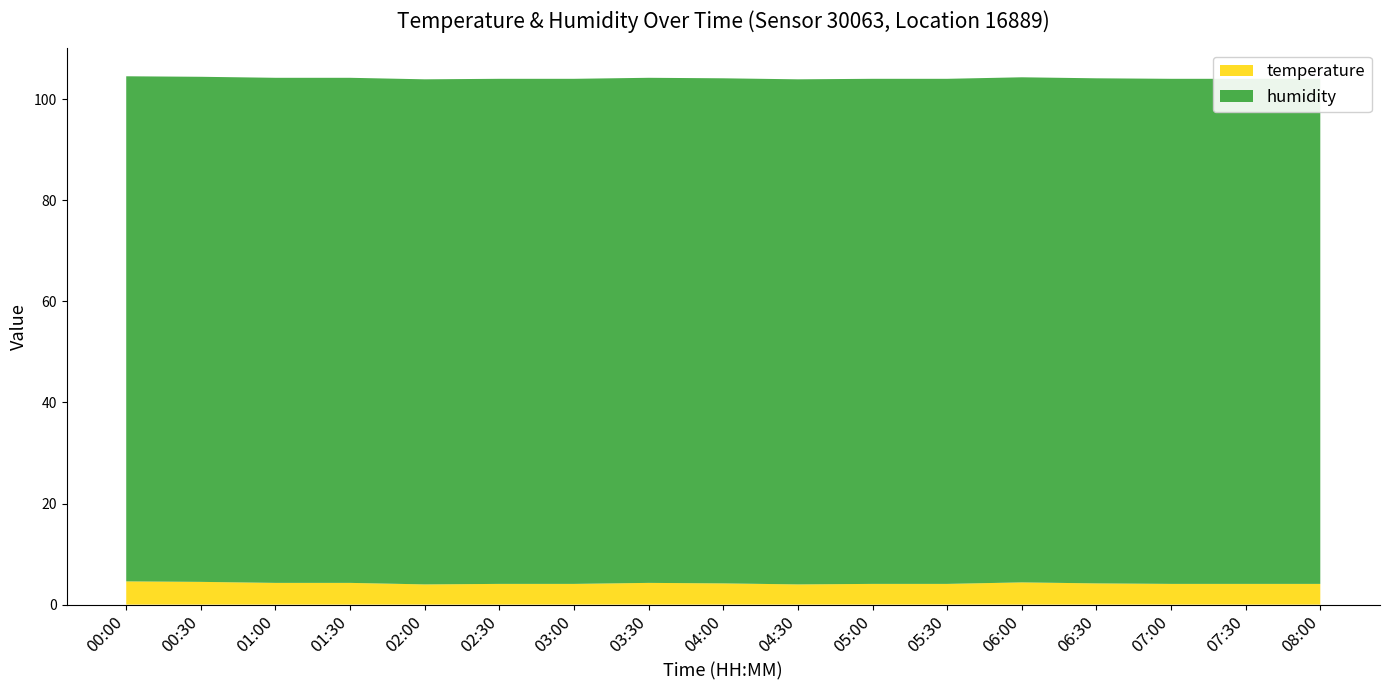

The temperature series shows 4.2 at 06:30. True or false?

True